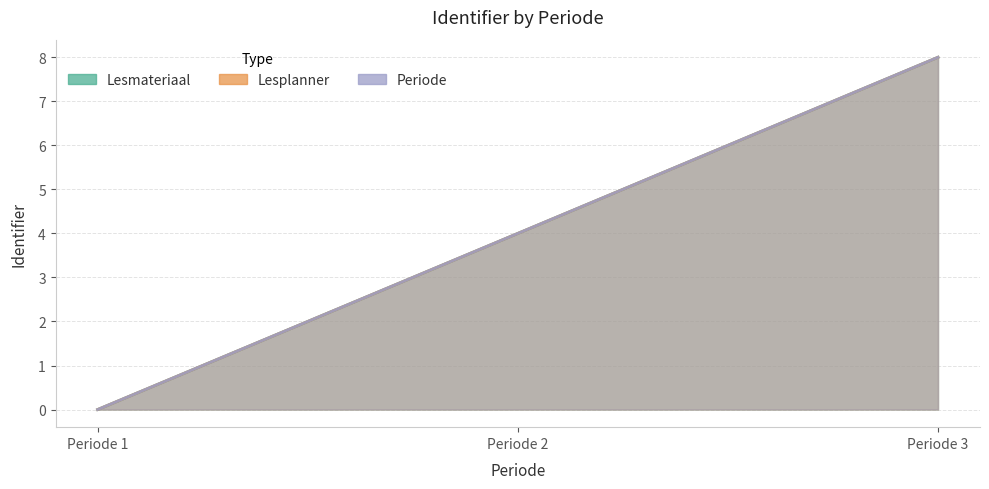

What is the sum of all Lesmateriaal values?

12